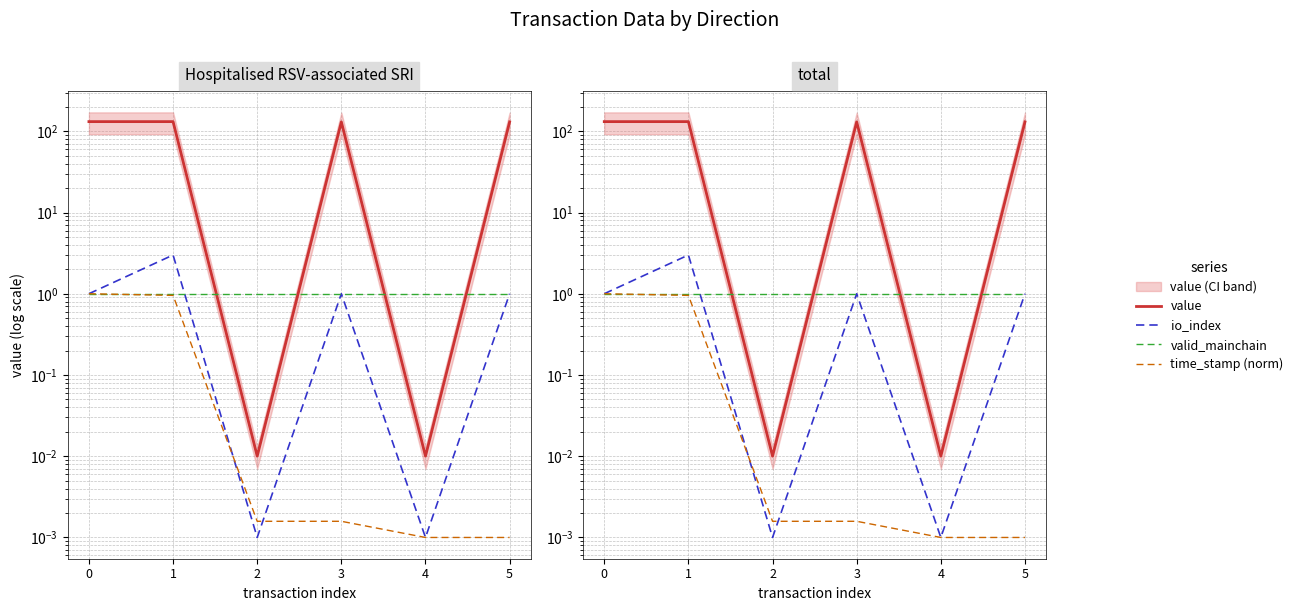

True or false: value and time_stamp (norm) intersect in this chart.

False